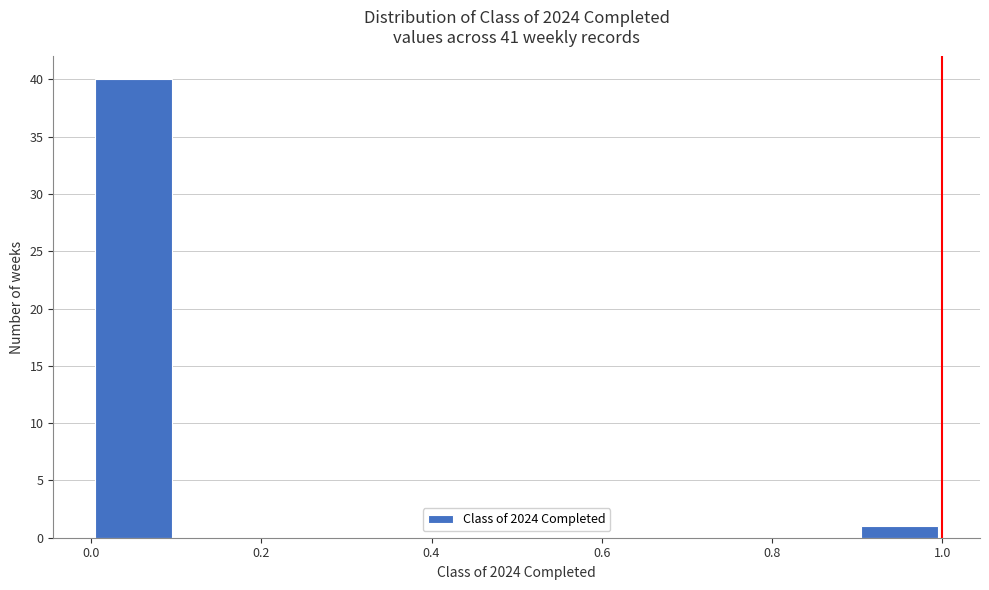

How tall is the bar that spans 0.0 to 0.1 on the x-axis? The values are not printed on the chart, so give them approximately, as read against the axis.

40